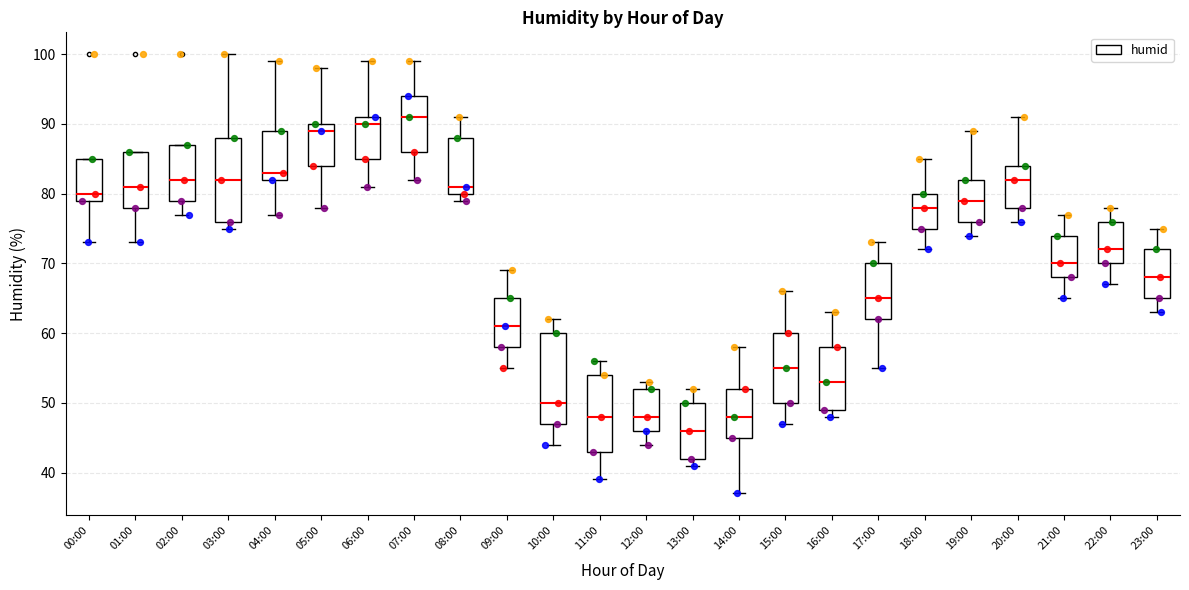

Comparing the boxes themselves (not the whiskers), which one is the tallest?

10:00